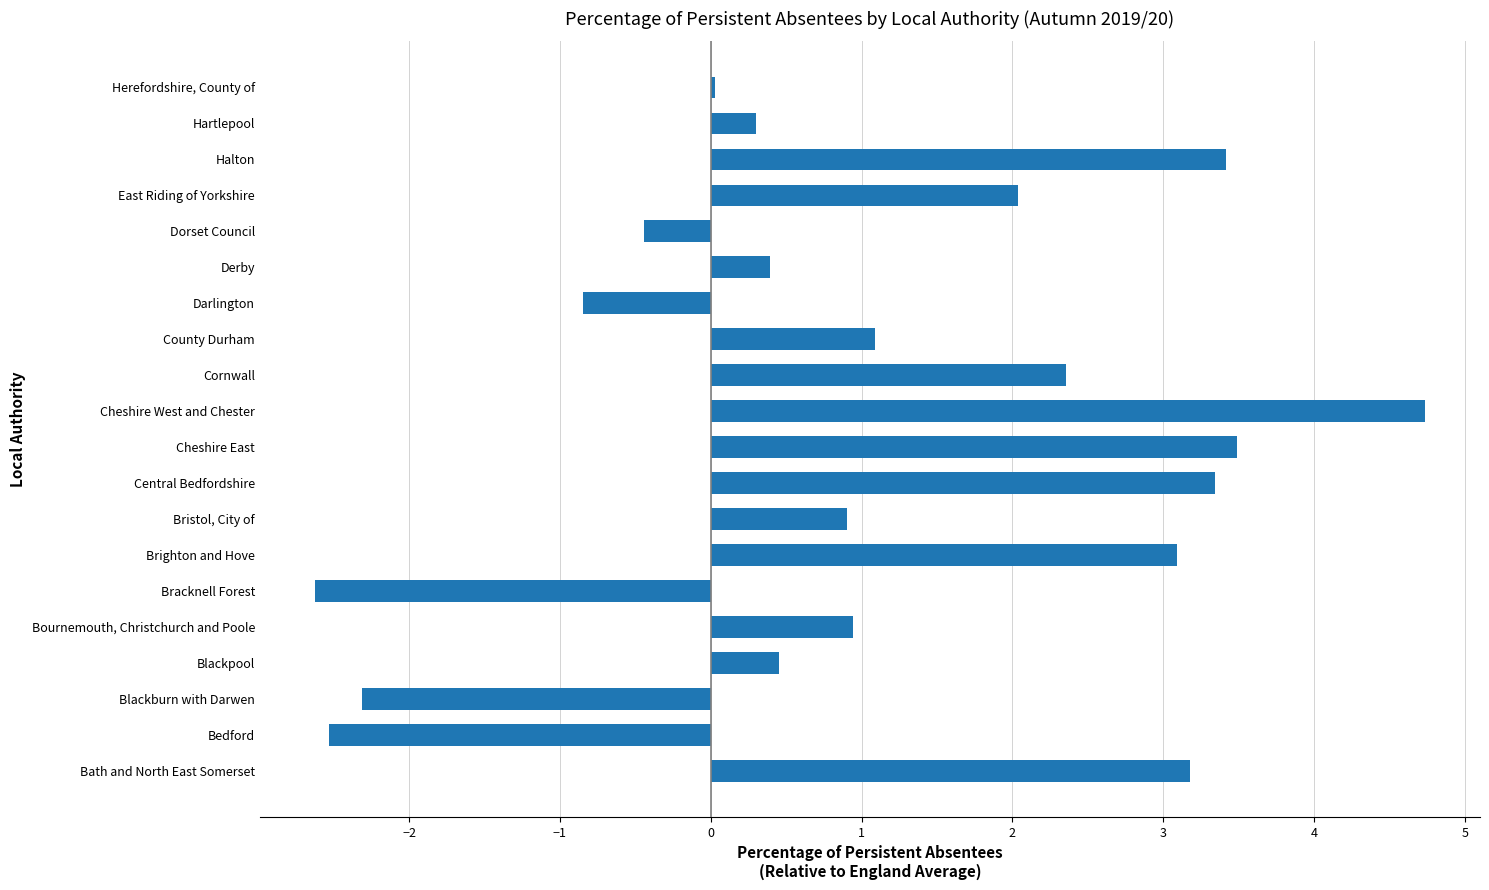

Which label corresponds to the smallest value in the chart?

Bracknell Forest